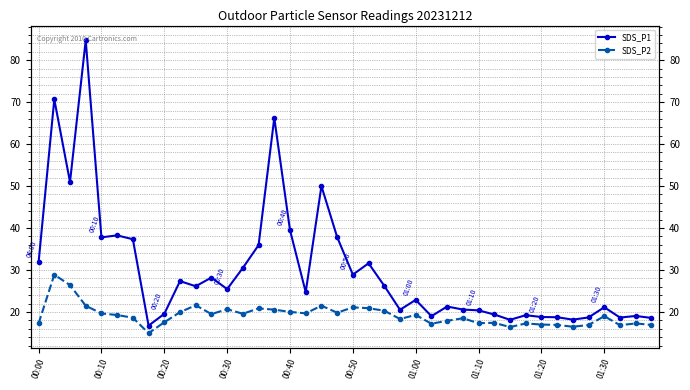

Is it true that SDS_P2 equals 23.0 at 38?

False